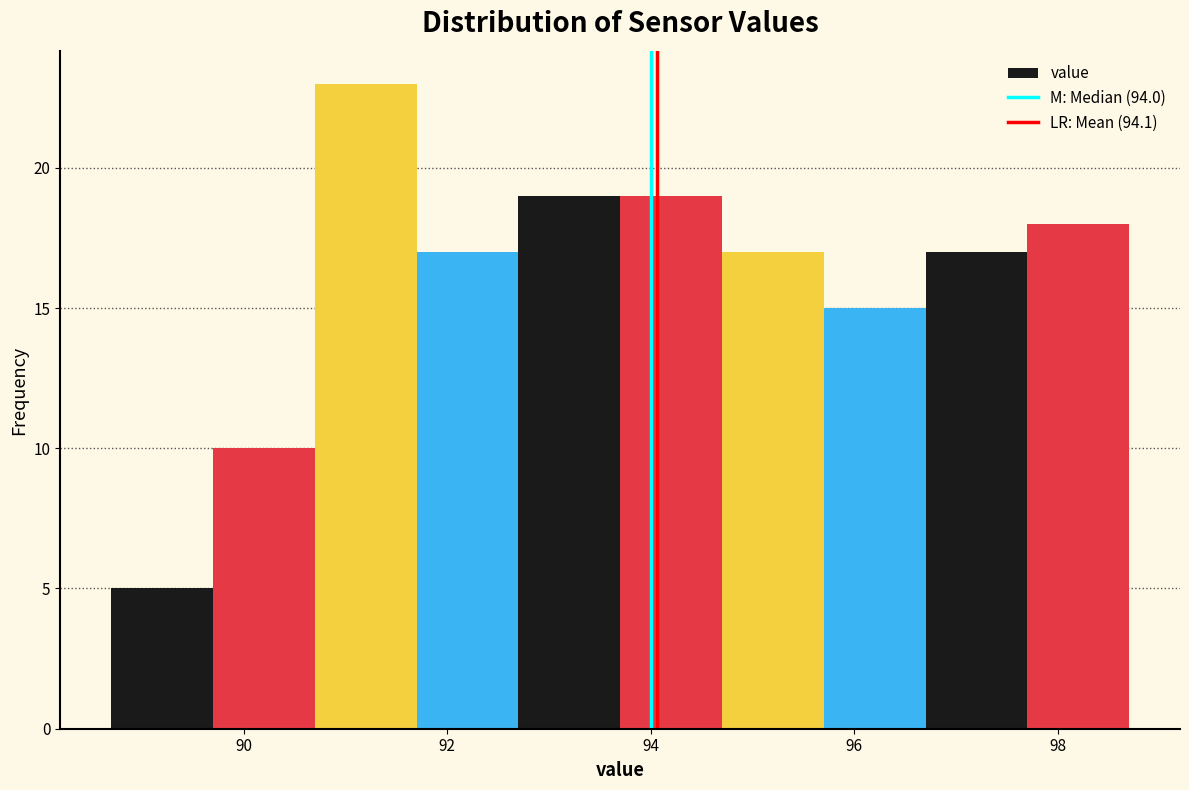

Over which range of the x-axis is the bar tallest?

90.7 to 91.7